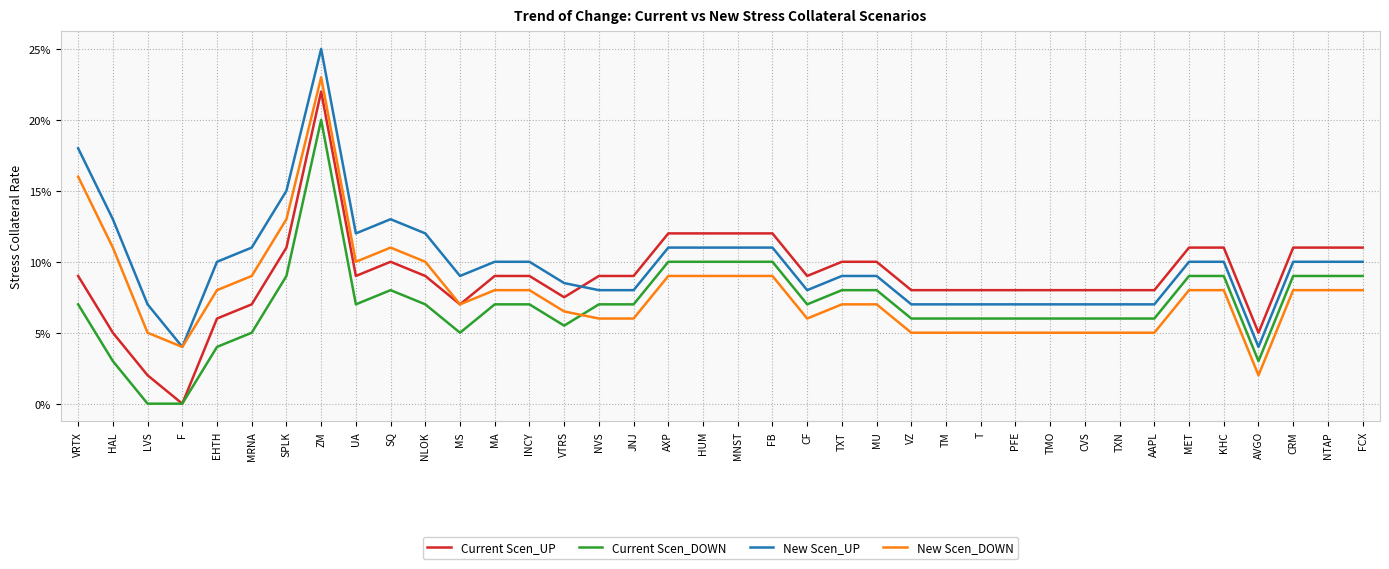

What is the difference between the maximum and minimum values in the Current Scen_DOWN series?

0.2